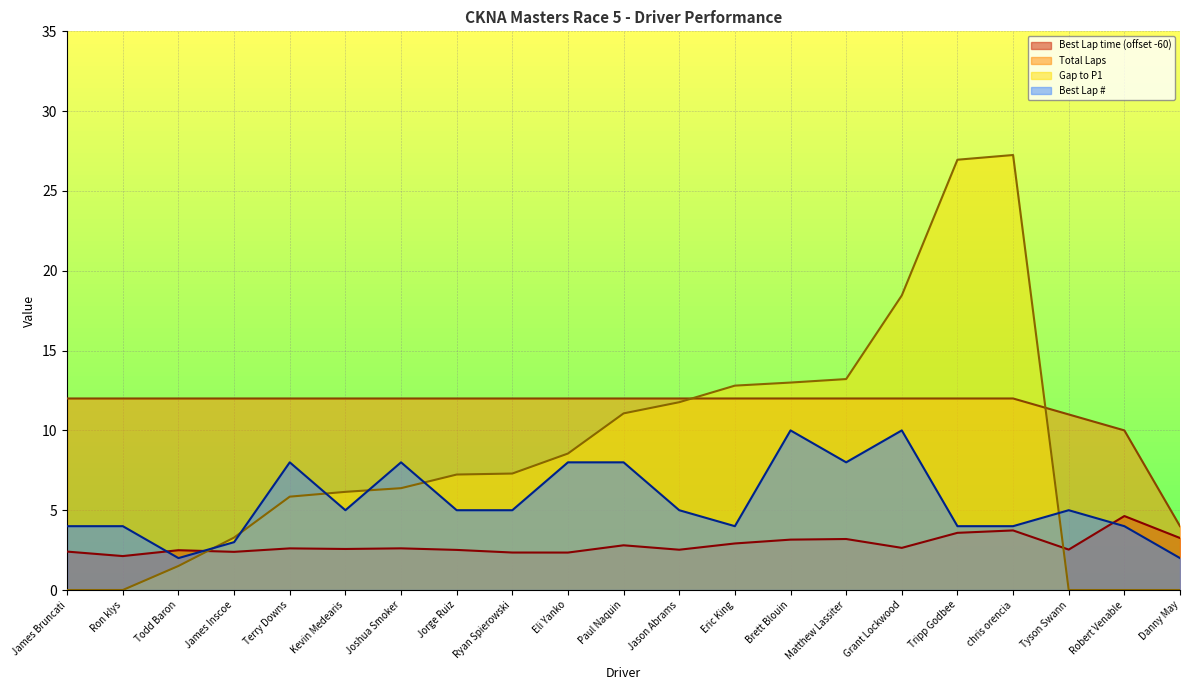

Rank the series by their maximum value, from lowest to highest.

Best Lap time (offset -60), Best Lap #, Total Laps, Gap to P1